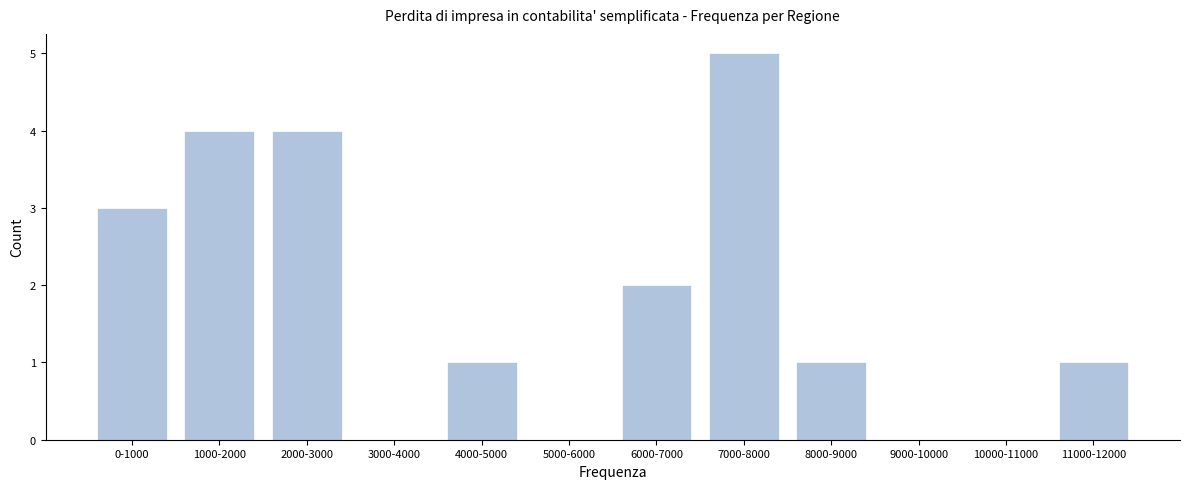

Reading left to right, list all the values displayed in this chart.

0-1000=3	1000-2000=4	2000-3000=4	3000-4000=0	4000-5000=1	5000-6000=0	6000-7000=2	7000-8000=5	8000-9000=1	9000-10000=0	10000-11000=0	11000-12000=1